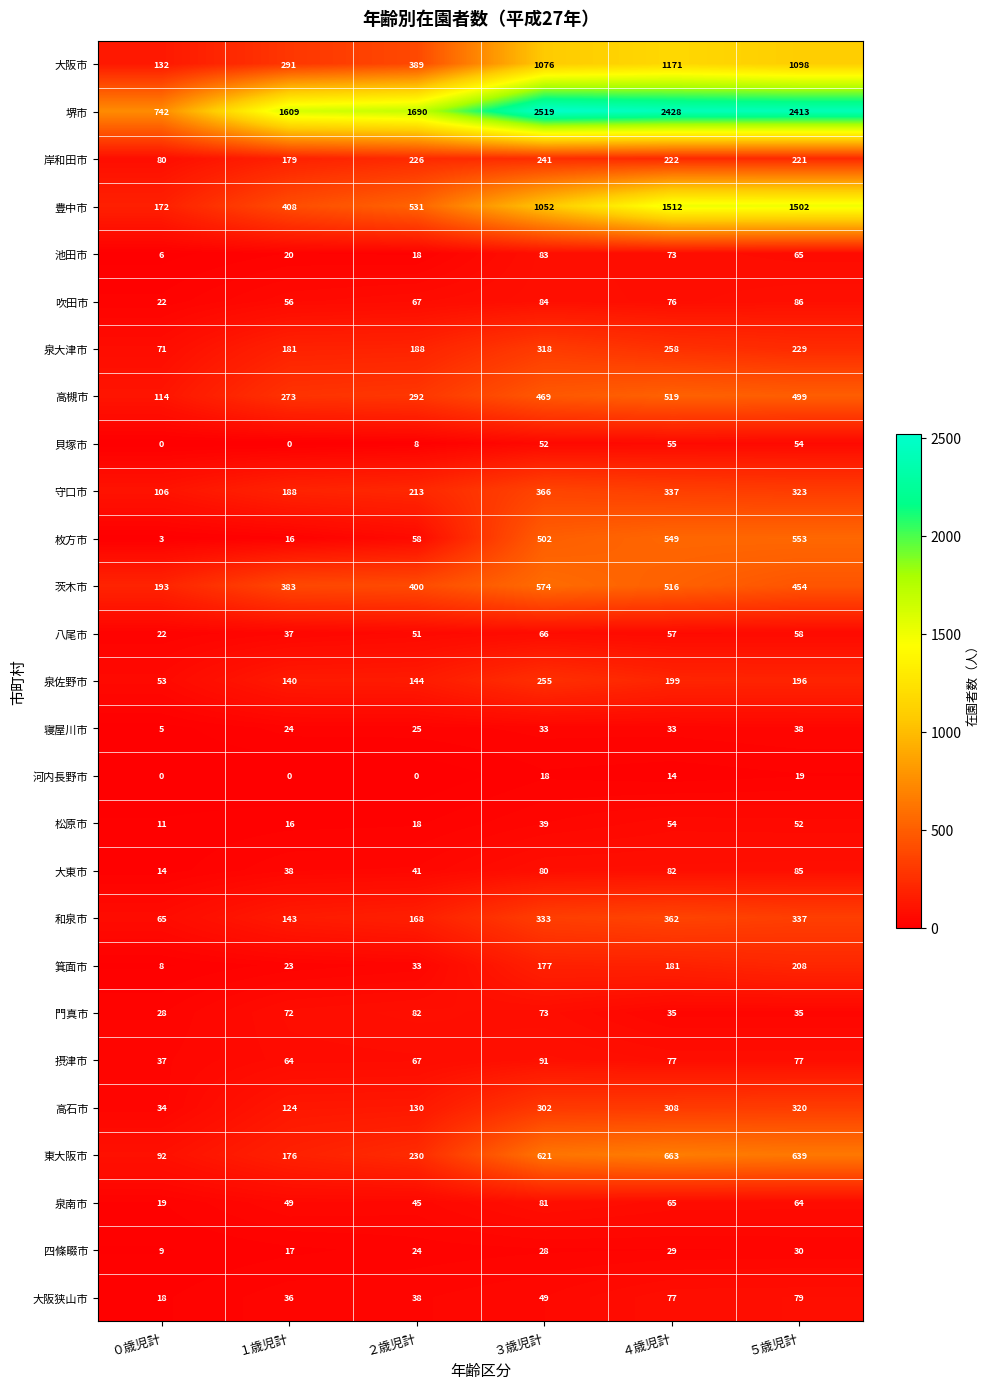

Which series changed the most between ０歳児計 and ４歳児計?

堺市